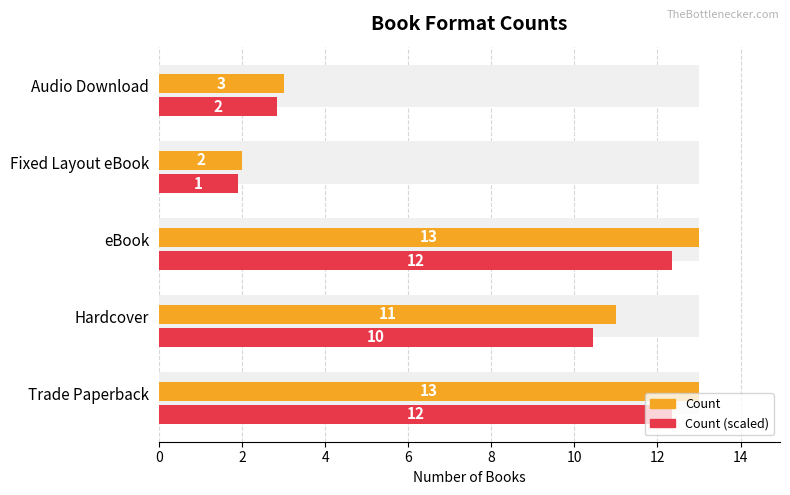

Is the value of Count at 8 greater than the value of Count (scaled) at 6?

Yes